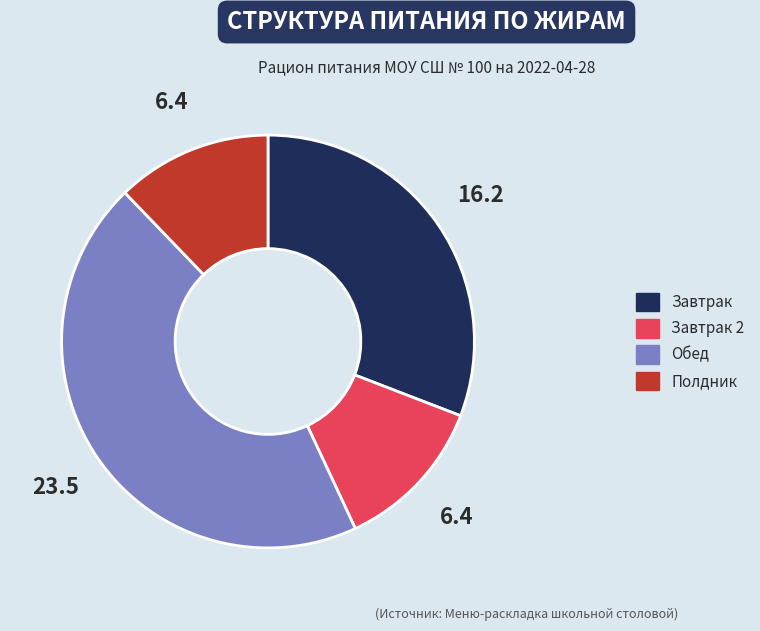

Is there any slice that represents more than half of the pie?

No